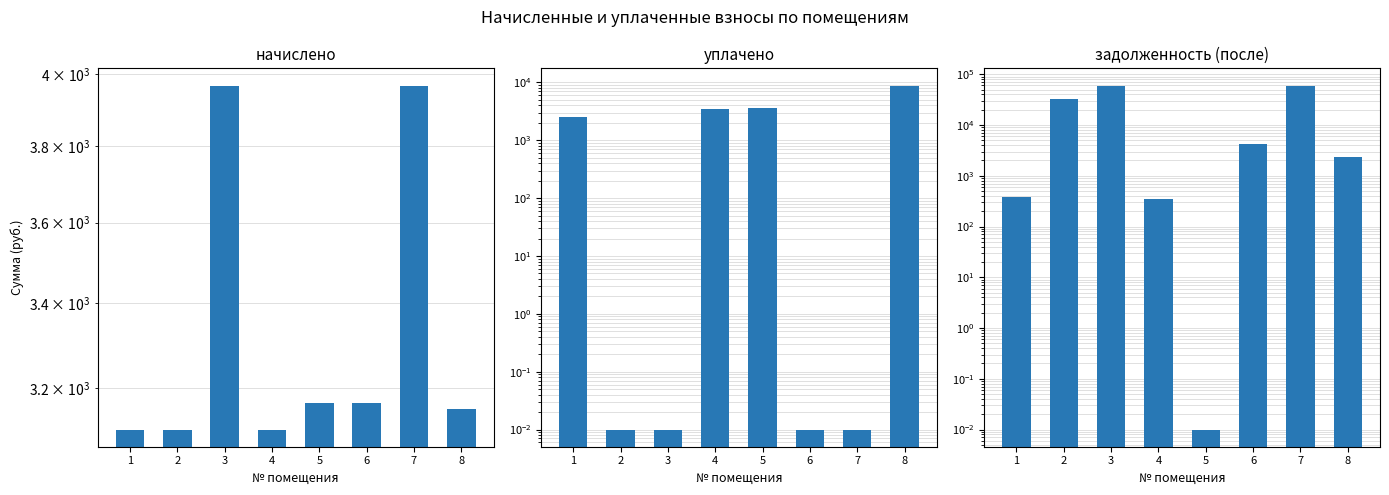

Is it true that задолженность (после) equals 39181.6 at 7?

False